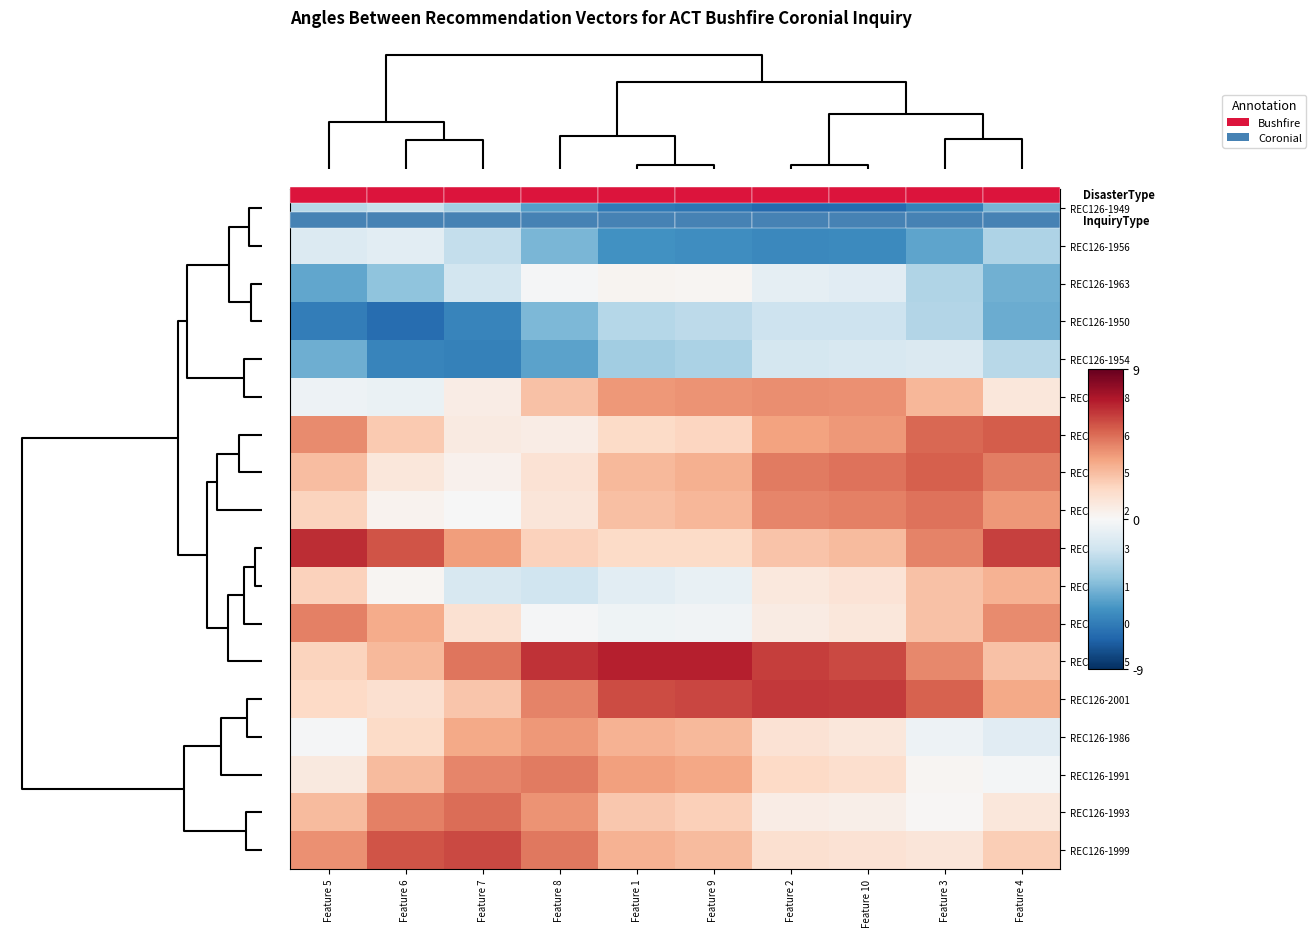

What is the difference between the maximum and minimum values in the REC126-1981 series?

4.9